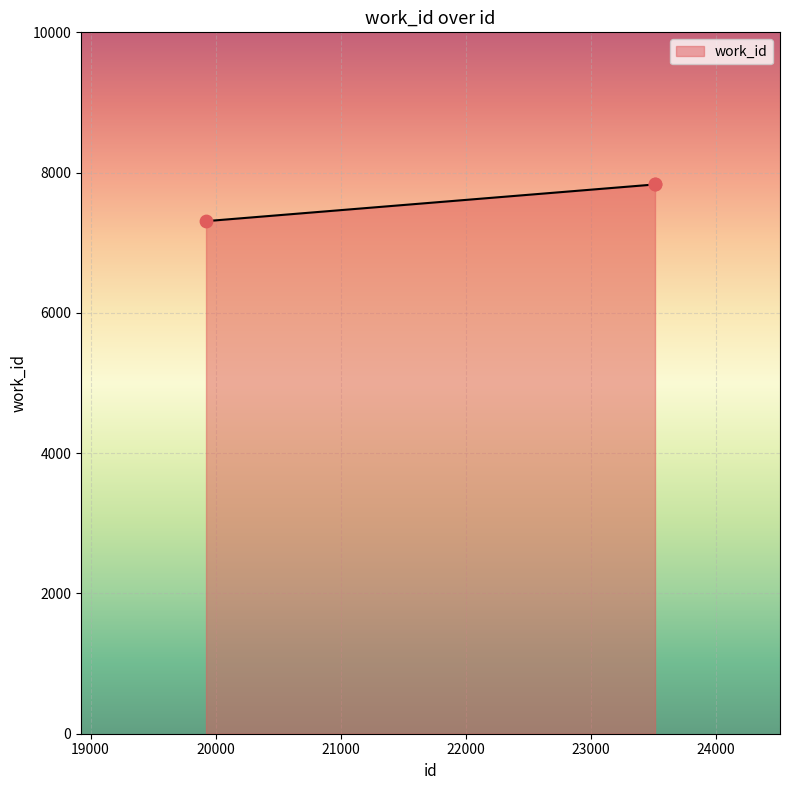

What is the minimum value shown in the chart?

7308